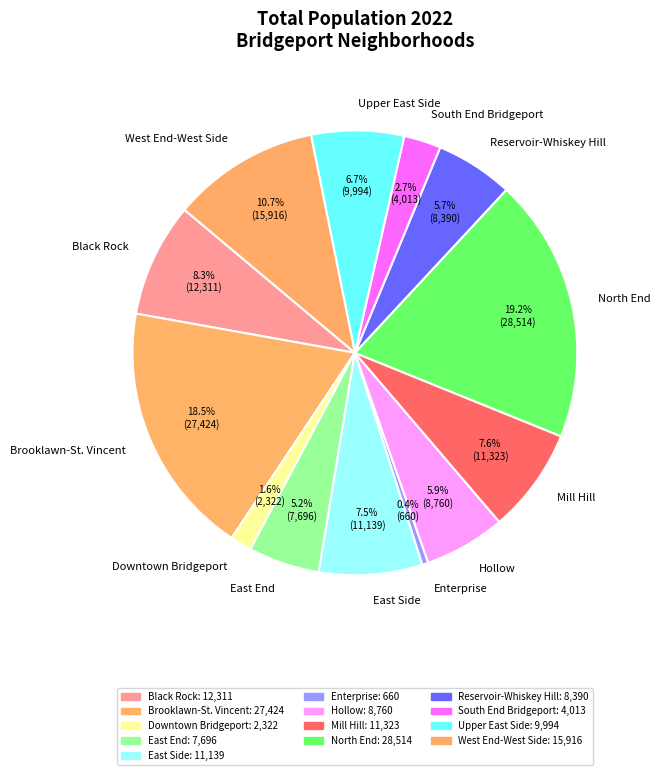

Does Downtown Bridgeport represent more than half of the total?

No